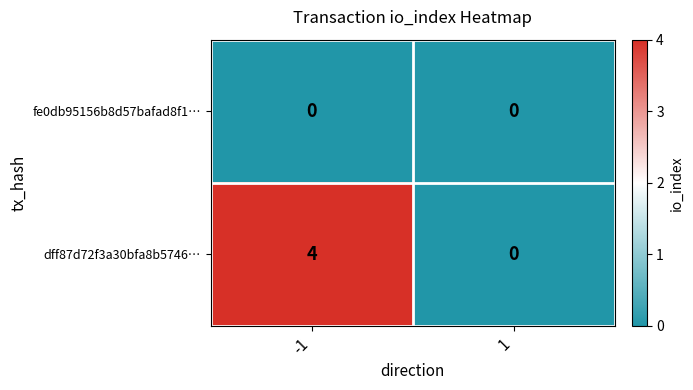

What is the sum of all dff87d72f3a30bfa8b5746… values?

4